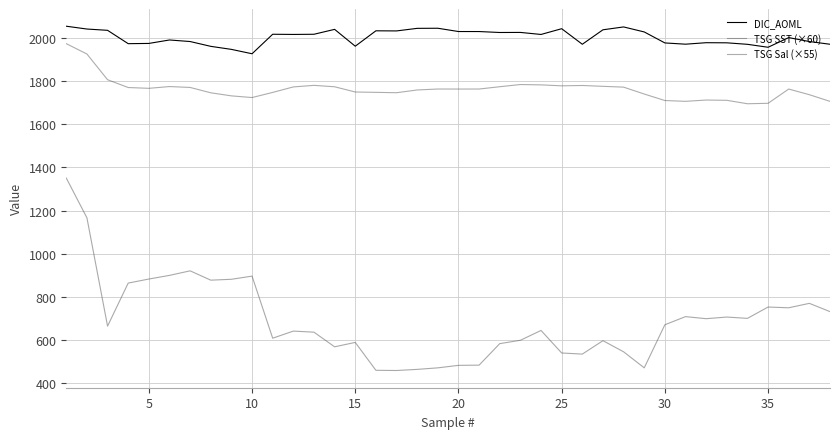

Rank the series by their average value, from lowest to highest.

TSG SST (×60), TSG Sal (×55), DIC_AOML